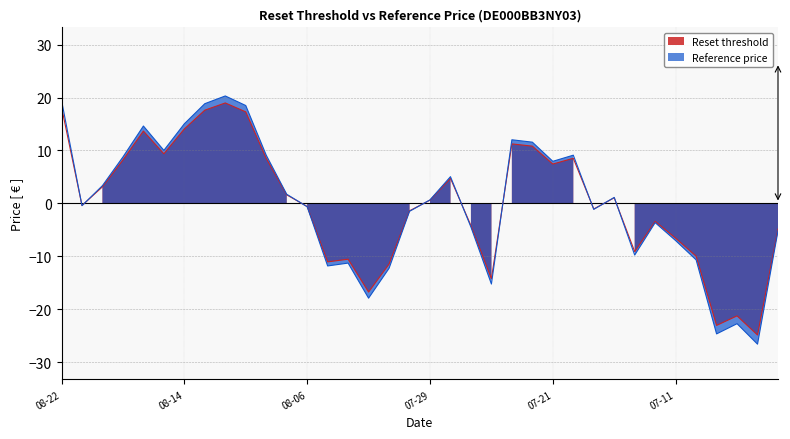

How many categories are shown in the chart?

36